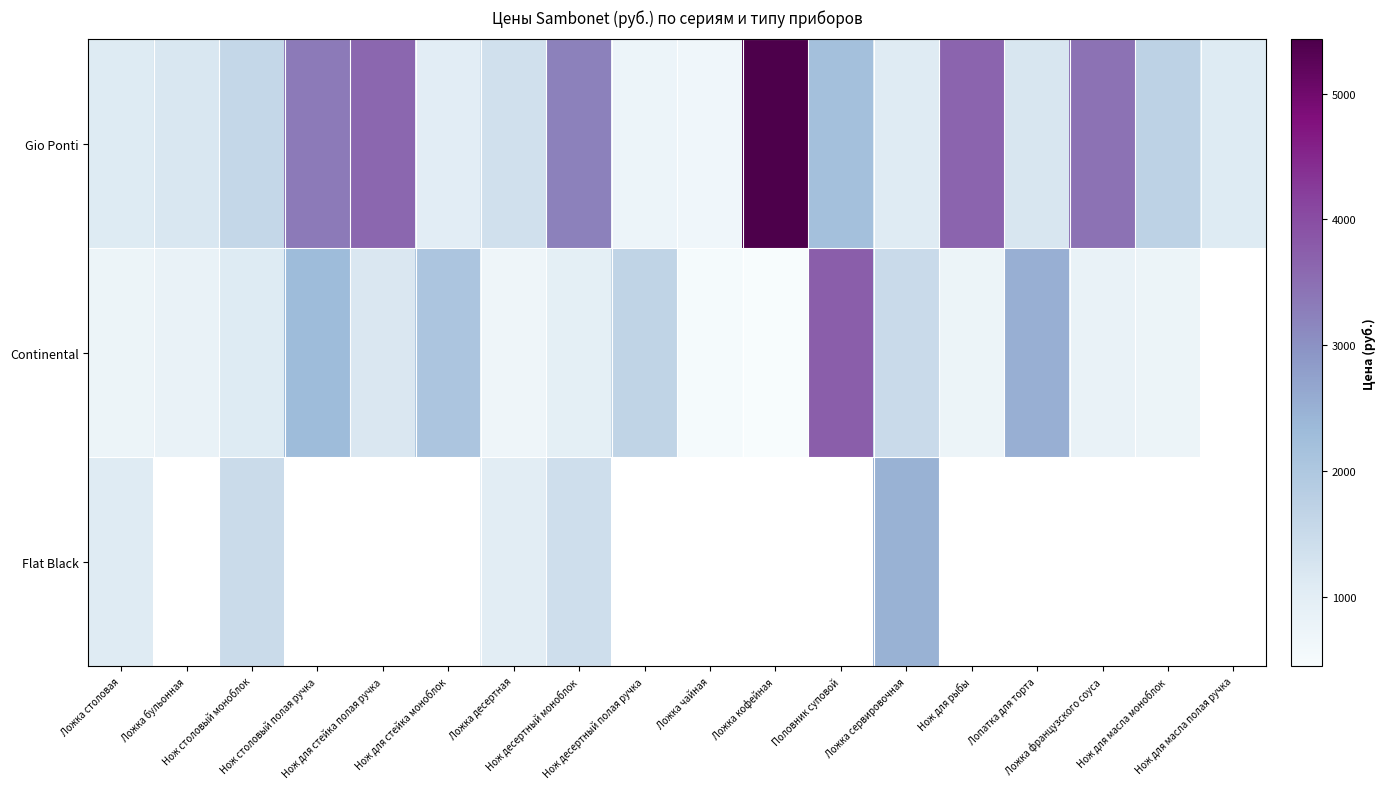

At how many categories does at least one series exceed 3950?

1